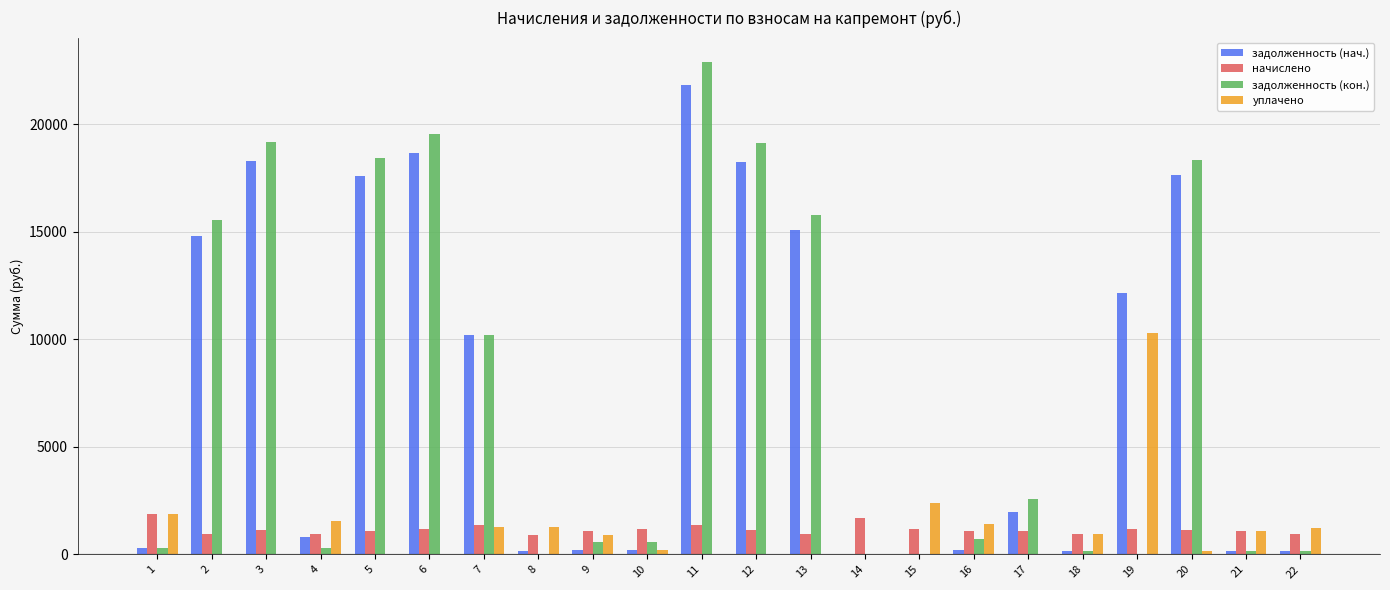

How many distinct data groups are displayed?

4